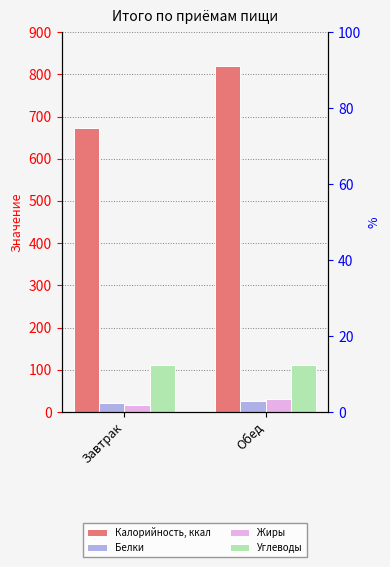

At which category is the sum across all series the highest?

Обед